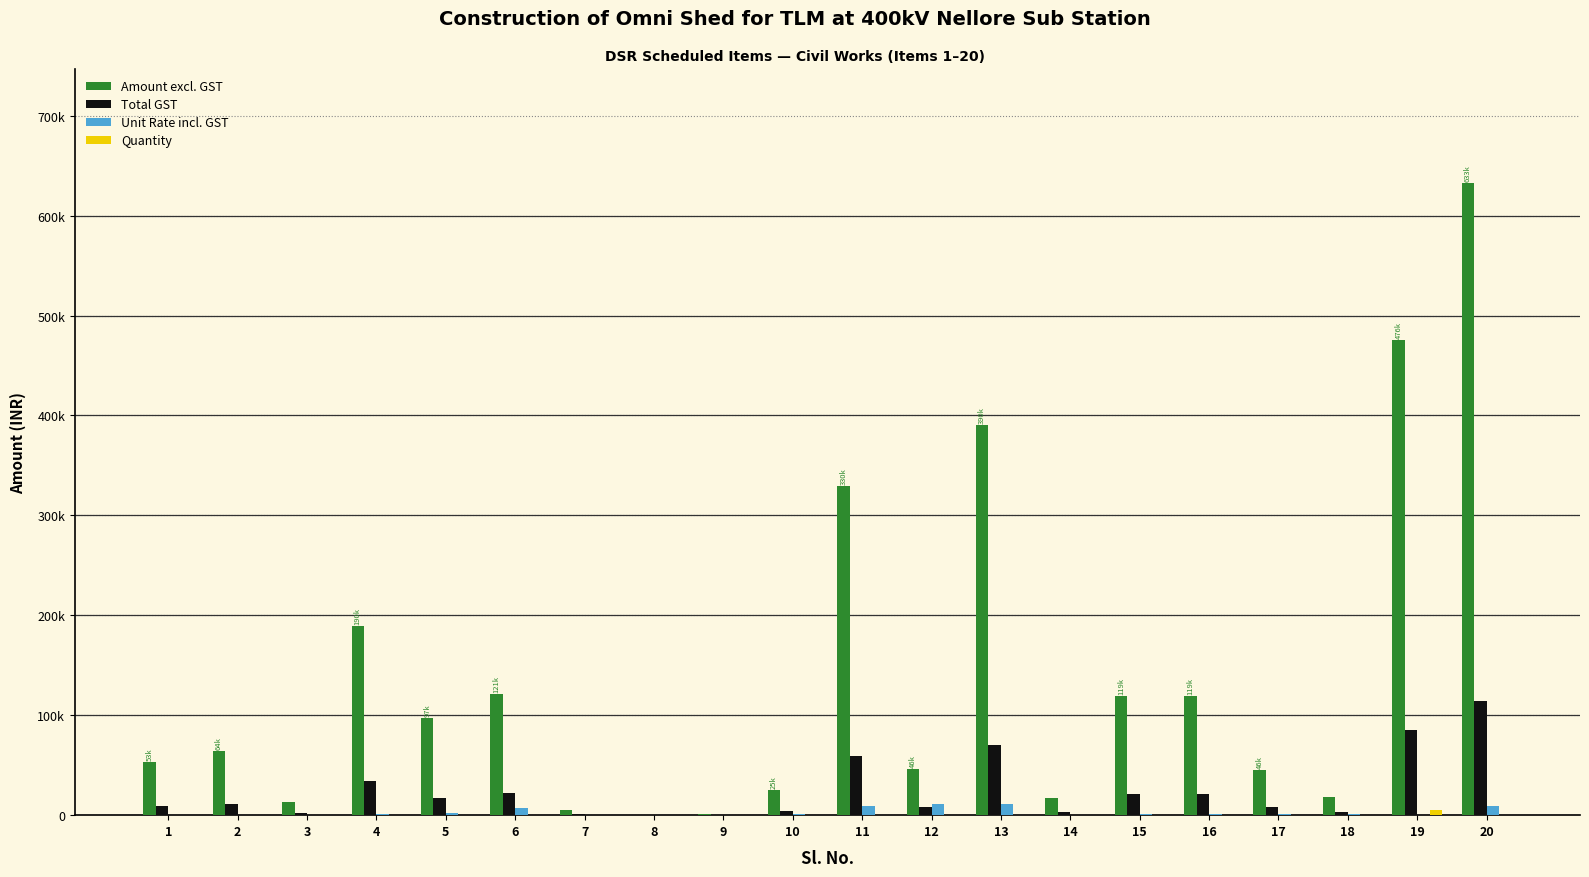

What is the lowest value of the Unit Rate incl. GST series?

18.1